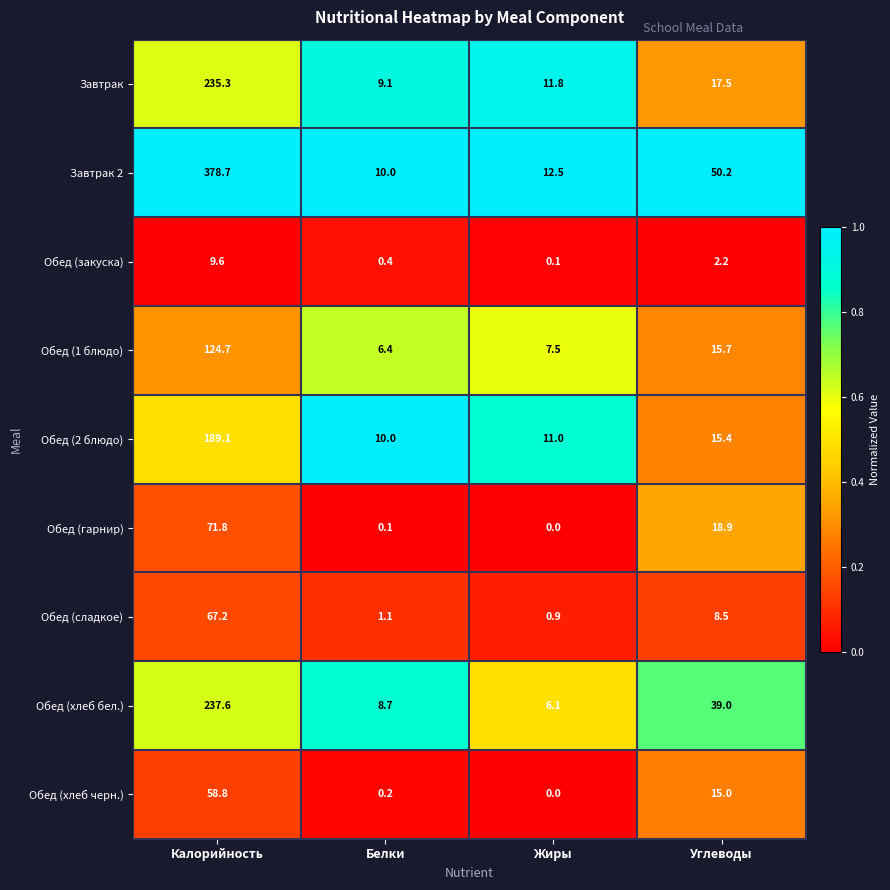

Rank the series by their maximum value, from highest to lowest.

Завтрак 2, Обед (хлеб бел.), Завтрак, Обед (2 блюдо), Обед (1 блюдо), Обед (гарнир), Обед (сладкое), Обед (хлеб черн.), Обед (закуска)